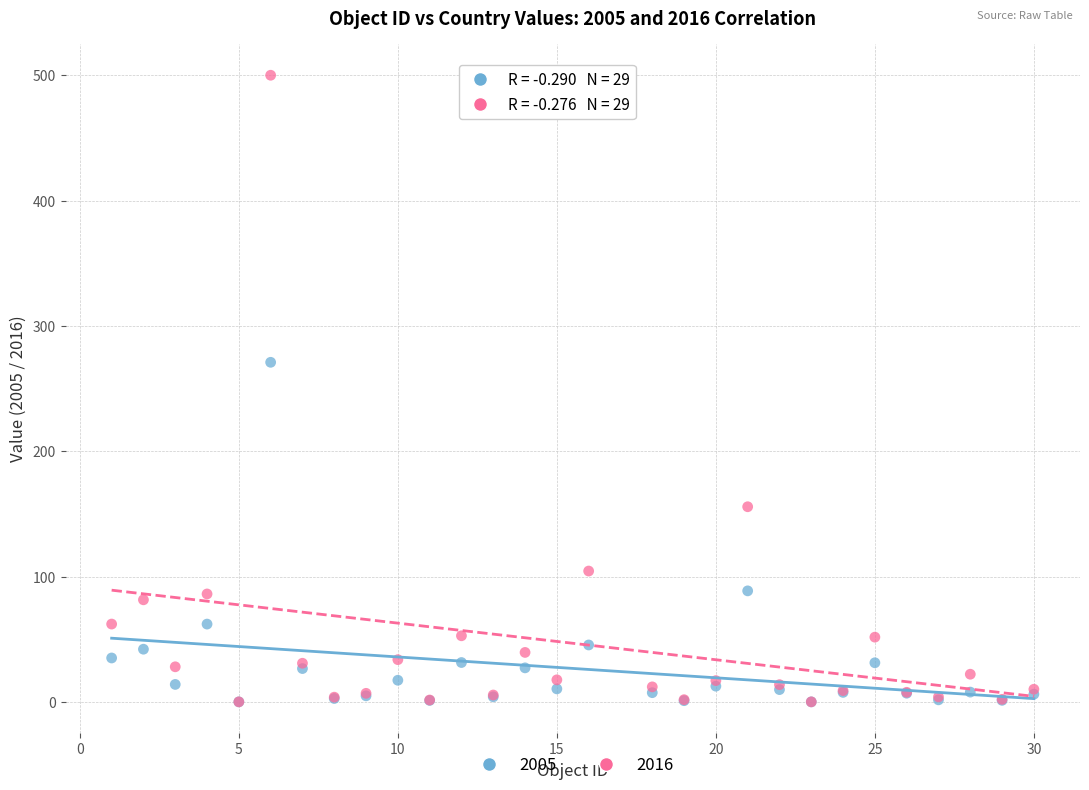

In the 2005 series, what Y value is closest to 135?

88.6